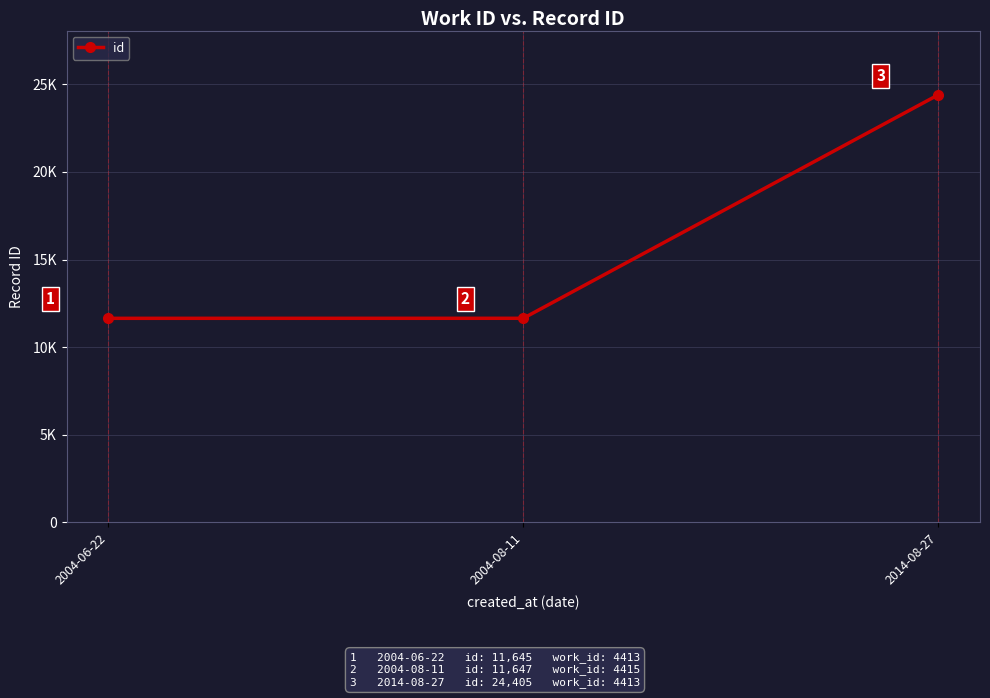

What is the label of the 2nd point from the right?

2004-08-11